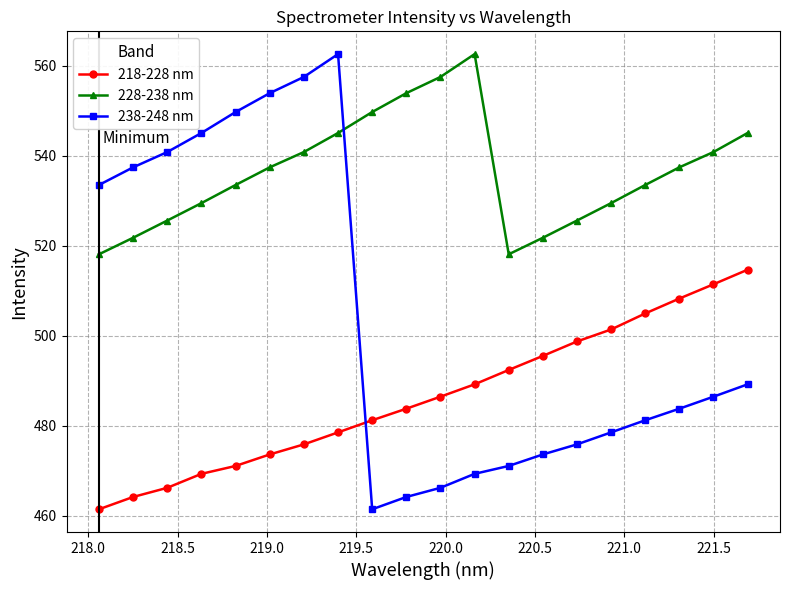

What is the difference between the second highest and second lowest values in the 218-228 nm series?

47.3